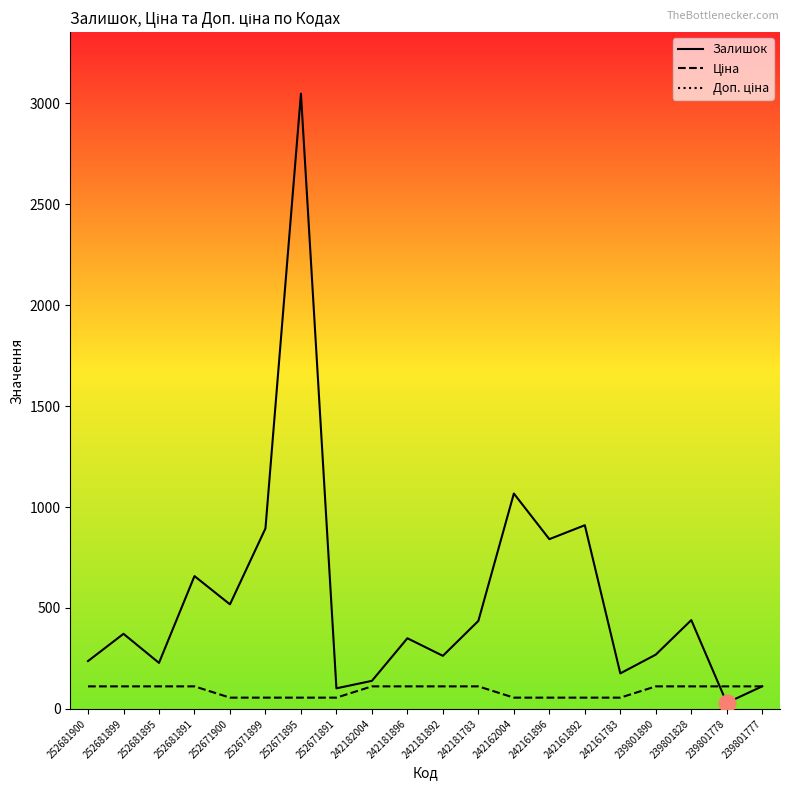

The value of Ціна at 242161783 is 55.9. True or false?

True